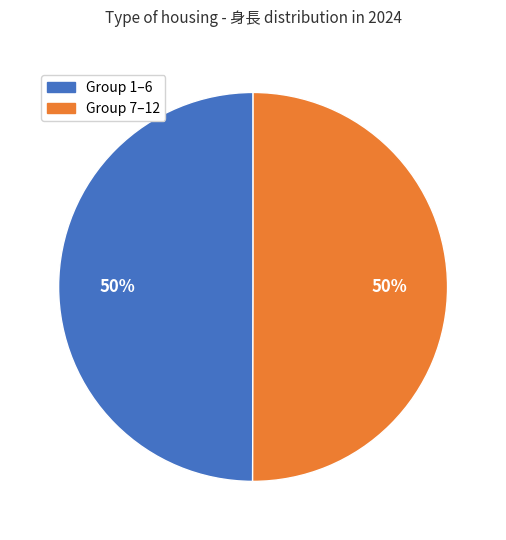

To the nearest percent, what is the average slice percentage?

50%